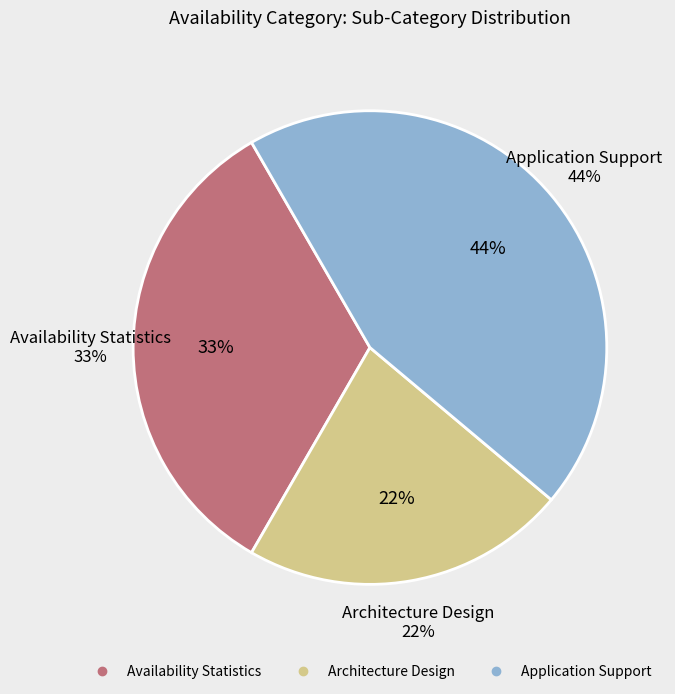

What portion of the pie excludes Architecture Design?

77.8%